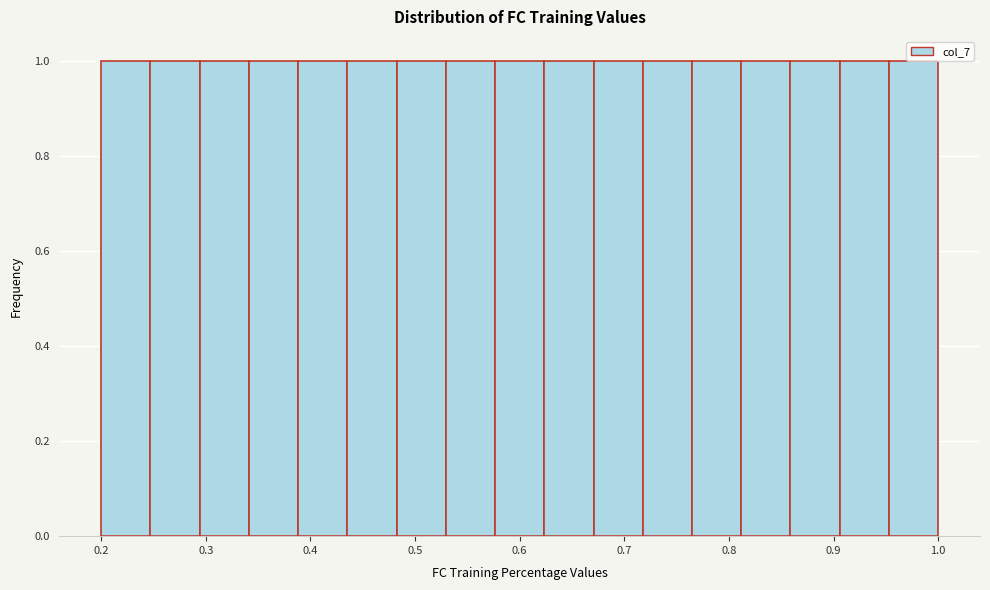

What is the height of the bar covering 0.34 to 0.39 on the x-axis? Neither the bar edges nor the heights are printed on the chart, so give them approximately, as read against the axes.

1